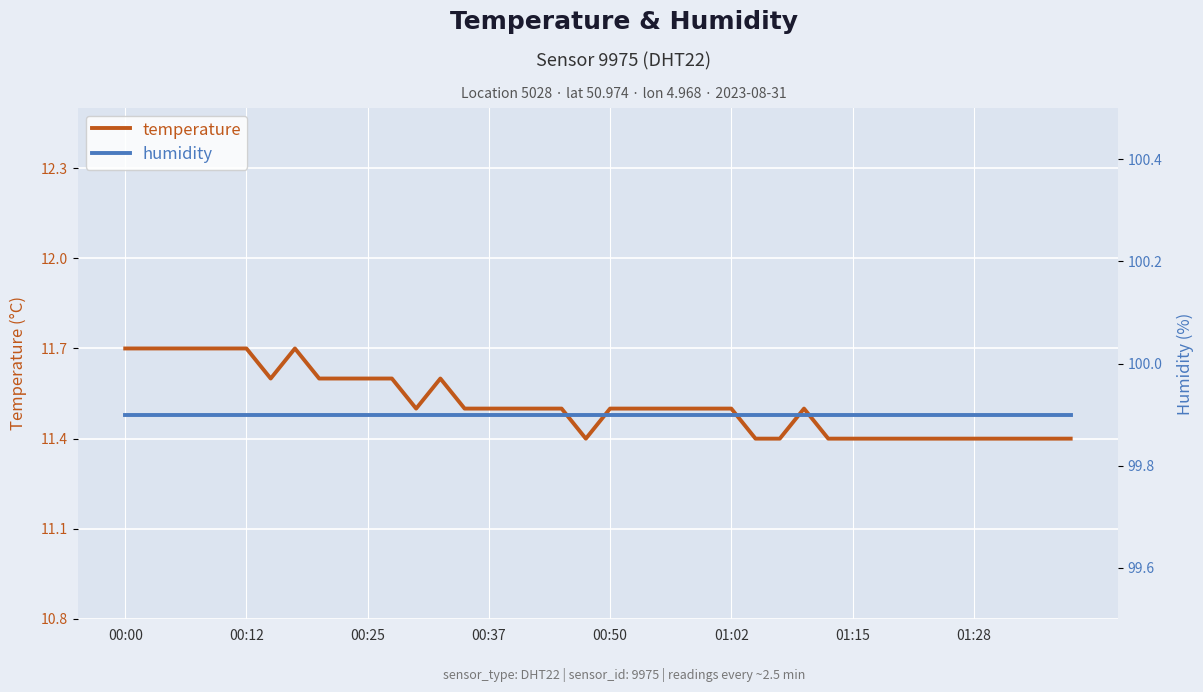

What position from the left is 24?

25